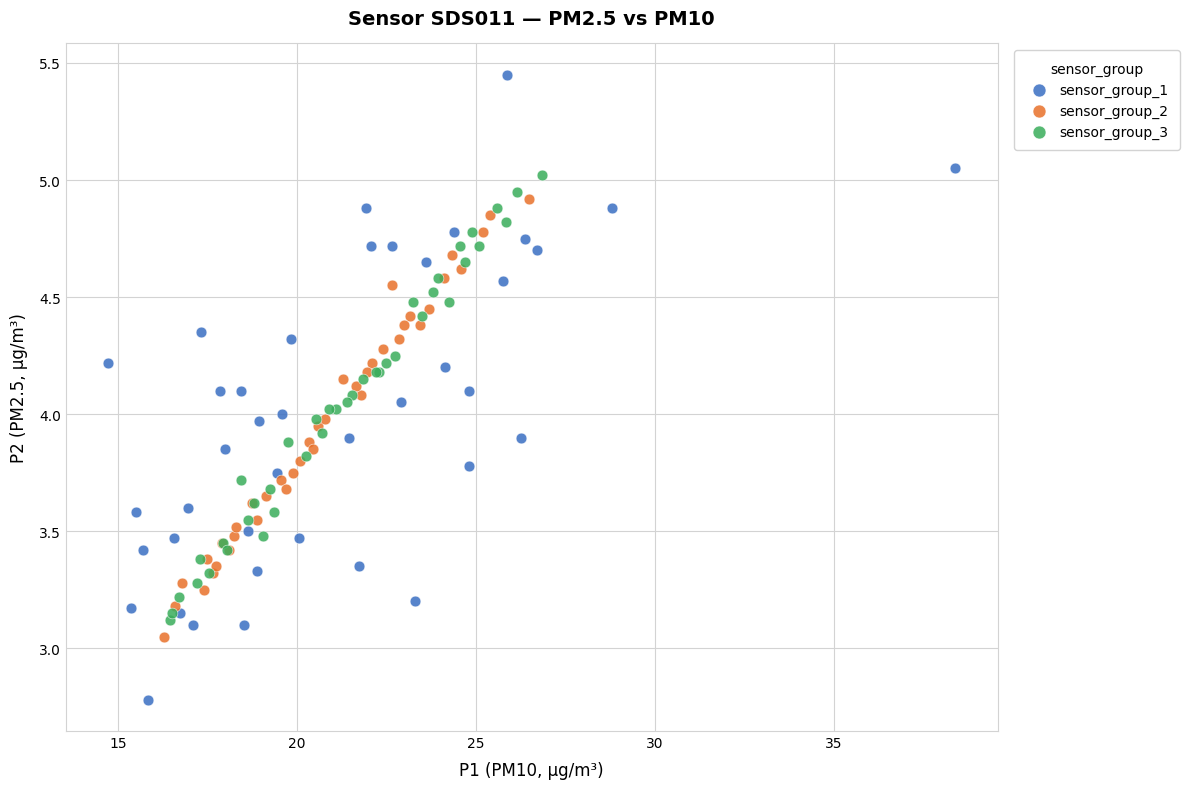

Which series contains the highest Y value?

sensor_group_1